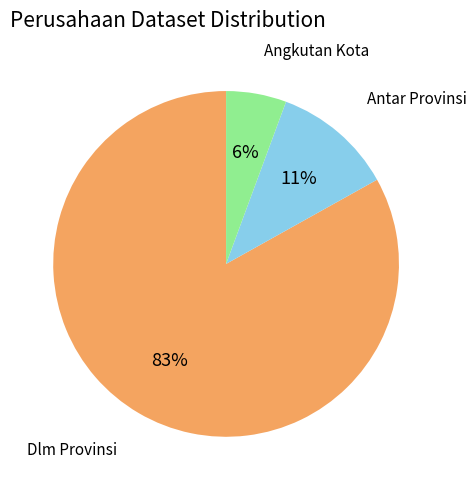

To the nearest percent, what is the average slice percentage?

33%